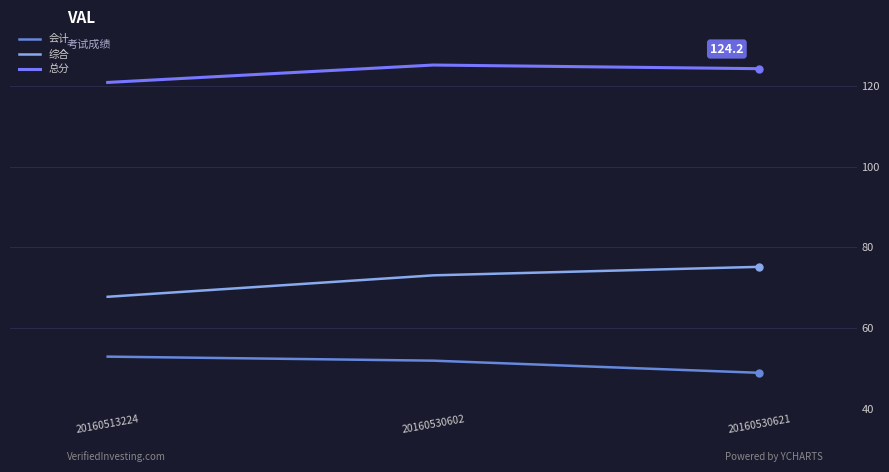

What value does the 综合 series have at 20160530602?

73.1